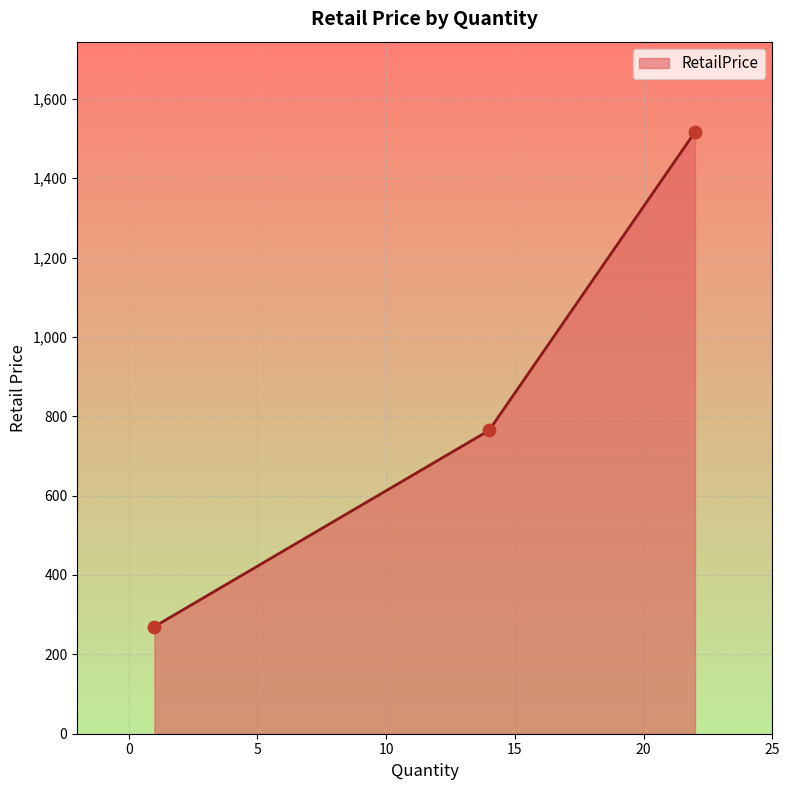

What is the minimum value shown in the chart?

270.0